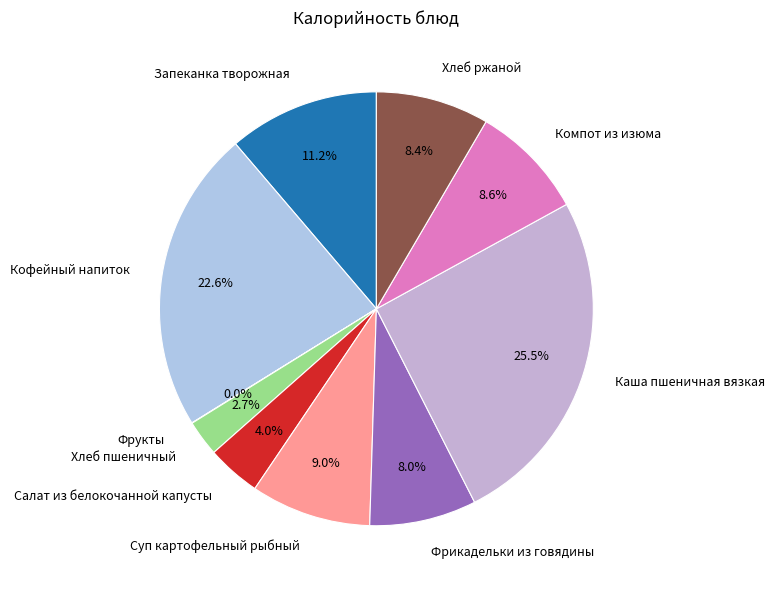

Is the sum of Суп картофельный рыбный and Хлеб ржаной greater than half?

No